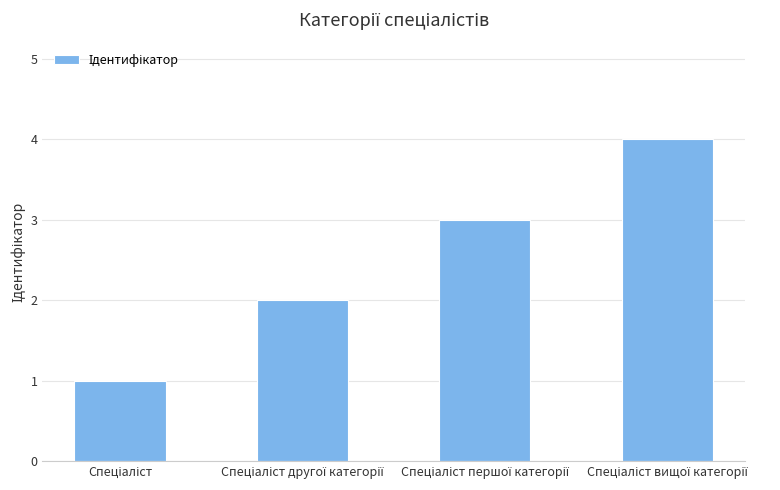

How many series are shown in this chart?

1